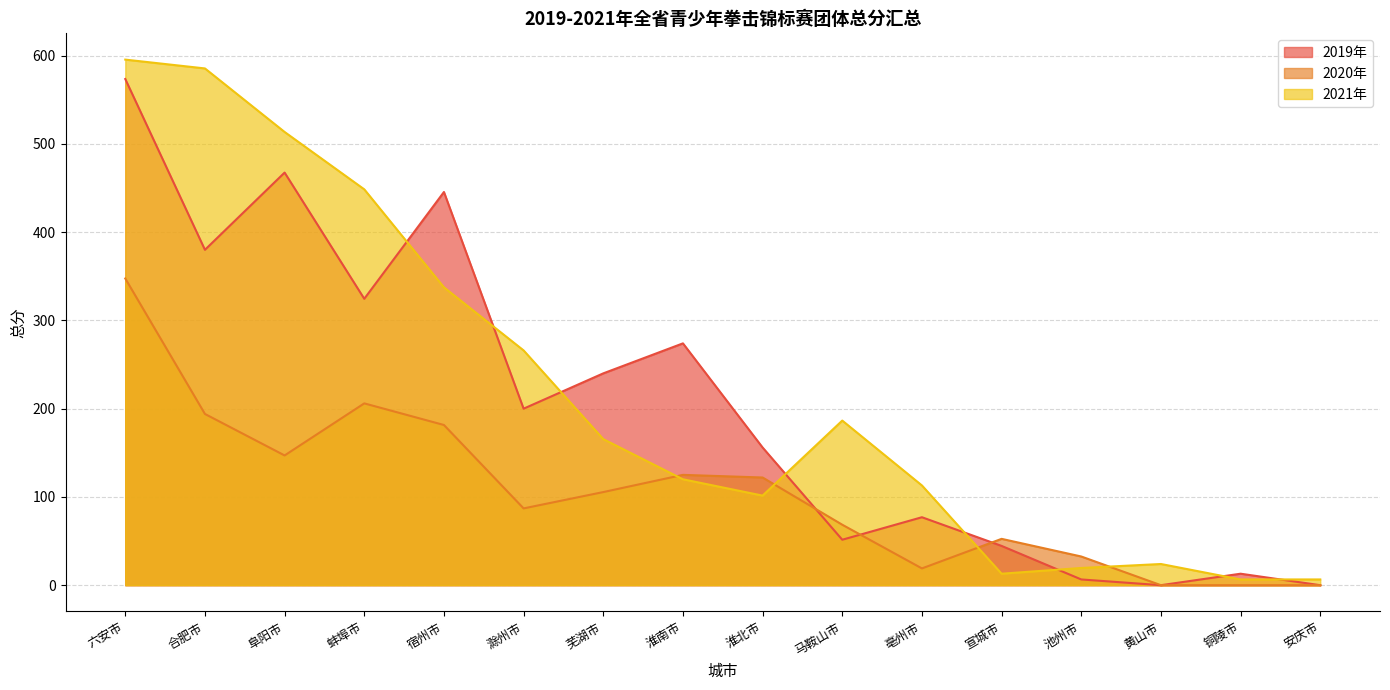

Where do 2020年 and 2021年 first cross each other?

芜湖市 and 淮南市